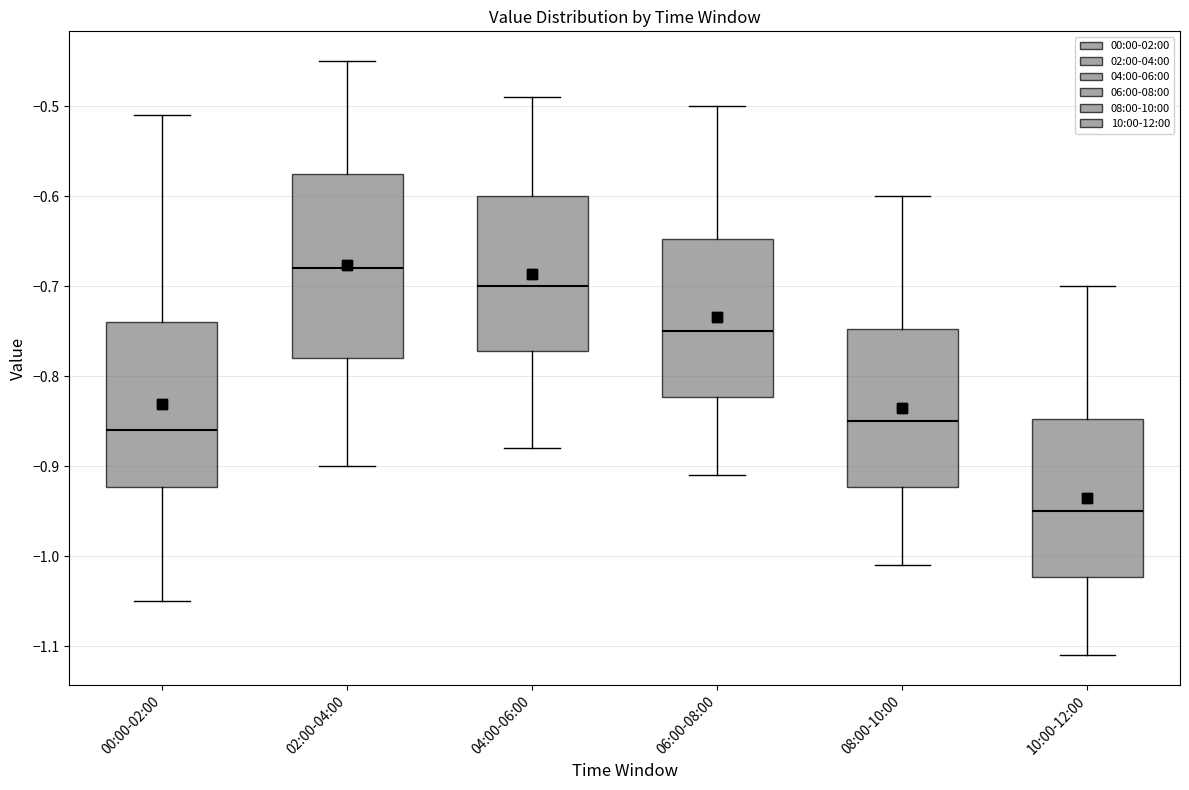

Comparing the boxes themselves (not the whiskers), which one is the tallest?

02:00-04:00